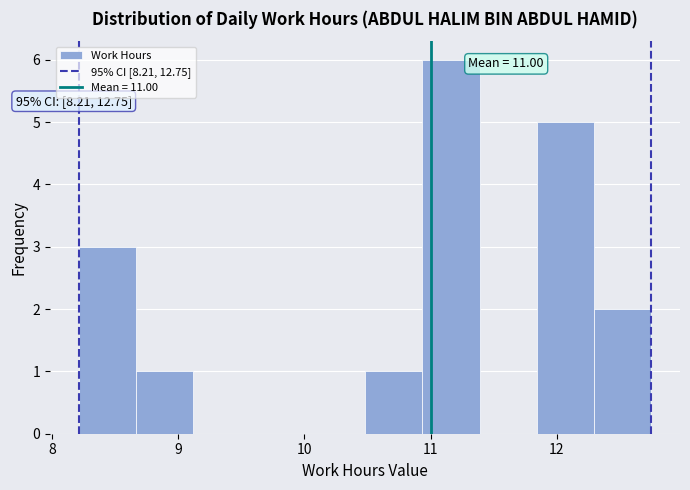

Which range on the x-axis has the tallest bar?

10.9 to 11.4